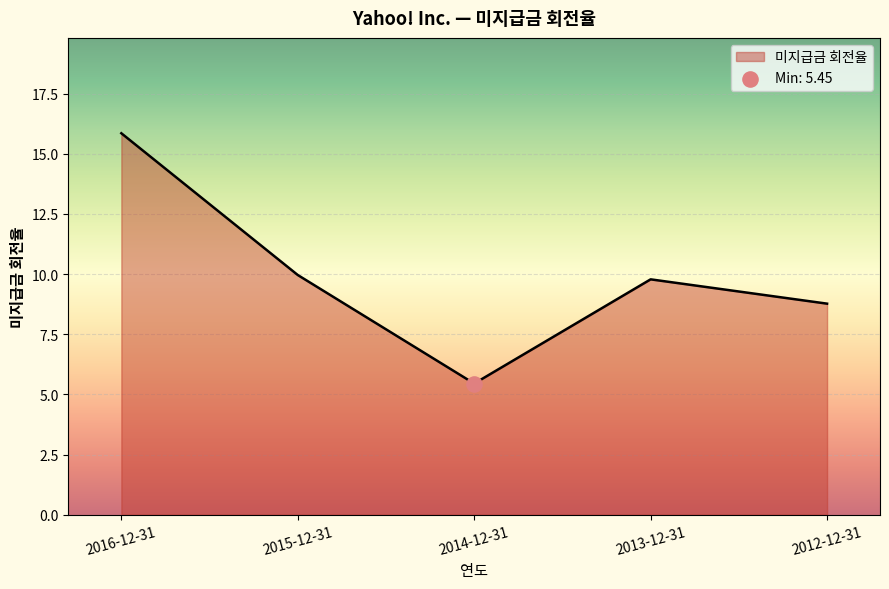

Approximately how many times larger is the value at 2013-12-31 compared to 2016-12-31?

0.6